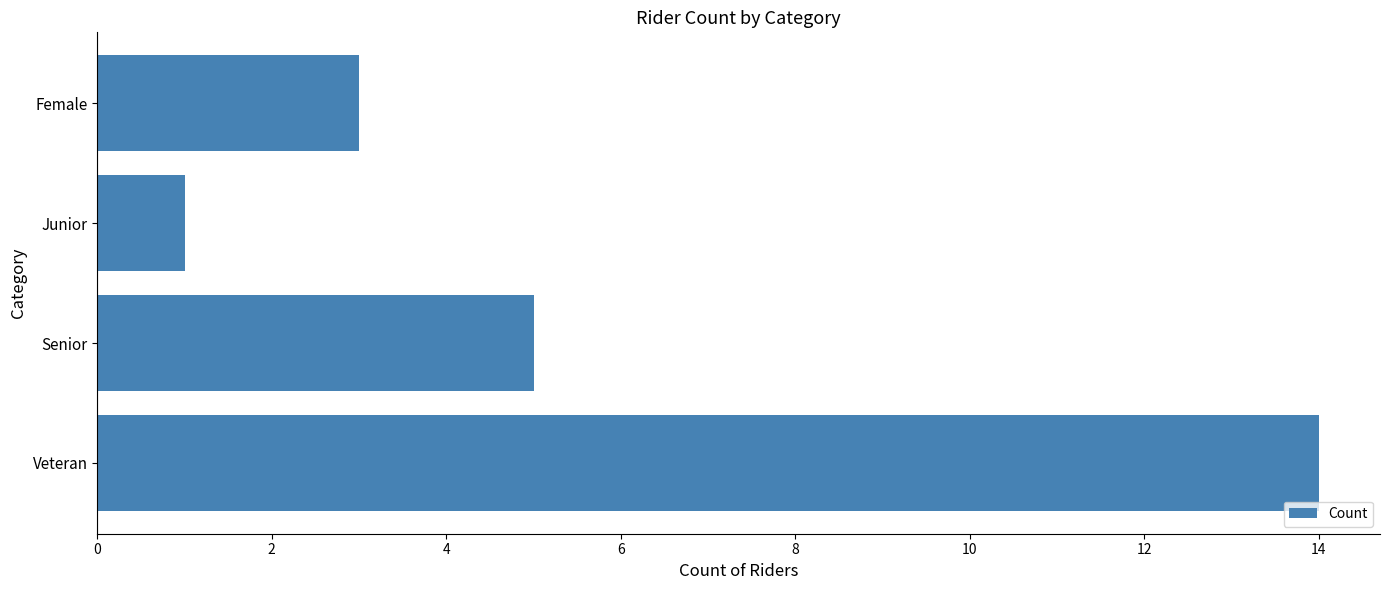

Where is the data nearest to the value 7?

Senior